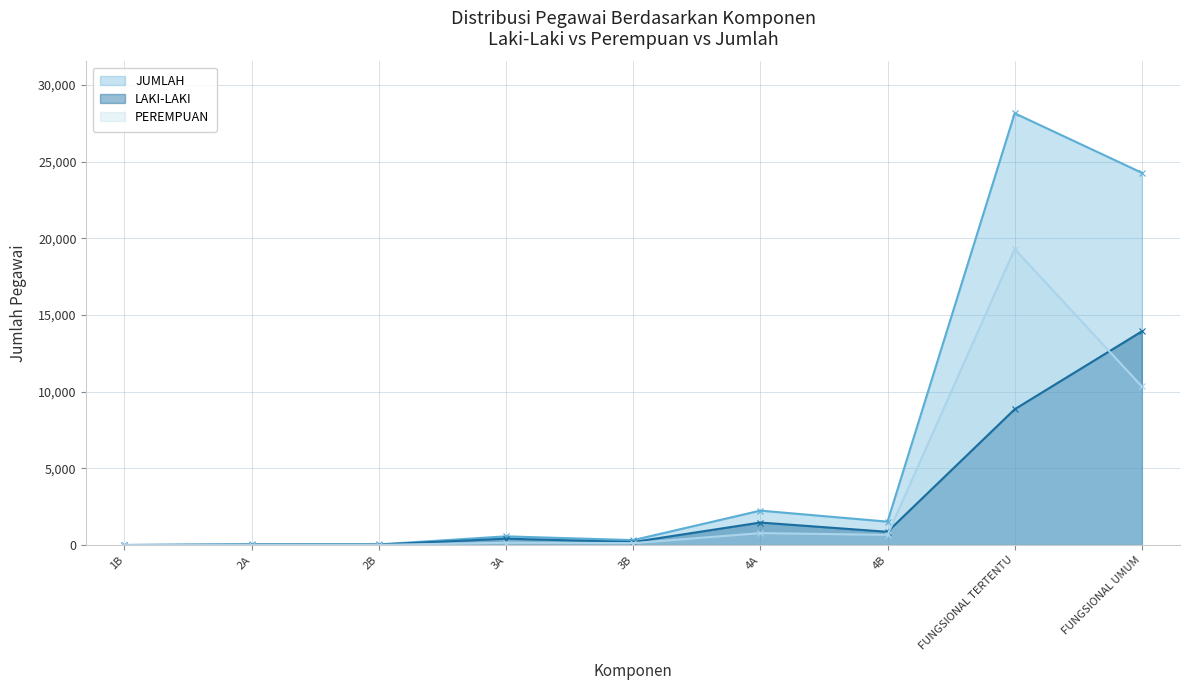

List the labels in order of PEREMPUAN value, largest first.

FUNGSIONAL TERTENTU, FUNGSIONAL UMUM, 4A, 4B, 3A, 3B, 2A, 2B, 1B